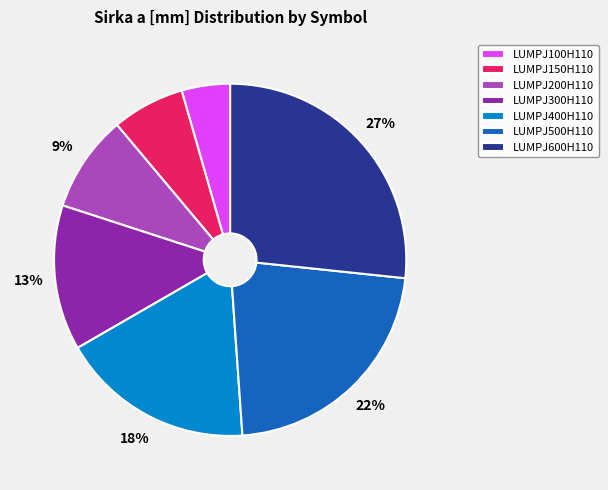

To the nearest percent, what is the combined percentage of LUMPJ500H110 and LUMPJ150H110?

29%